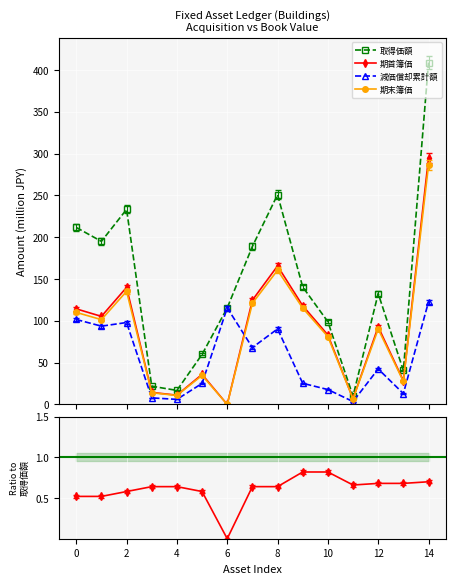

What is the value of the 減価償却累計額 point at the 13th from the left?

42.4